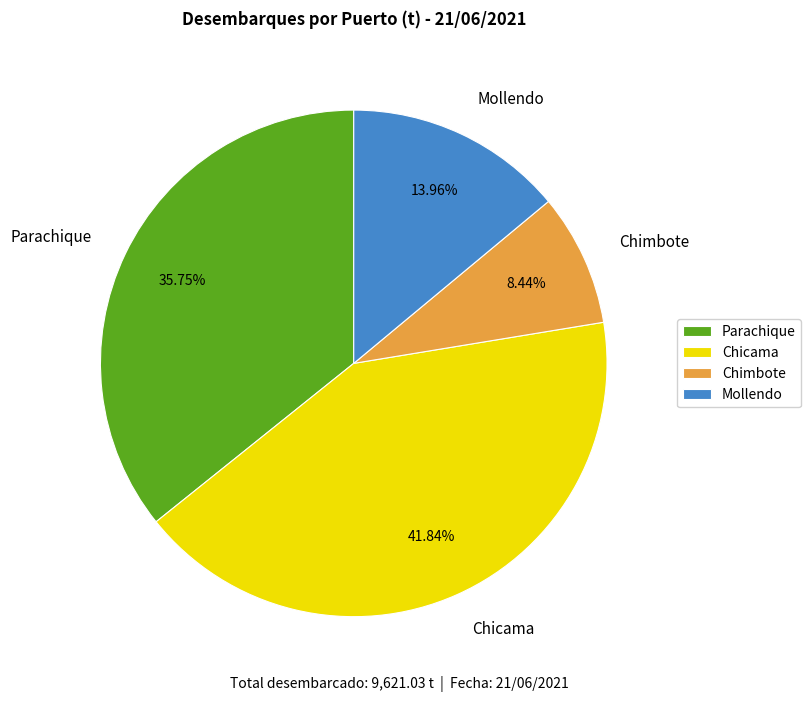

Which has a higher value, Chimbote or Chicama?

Chicama